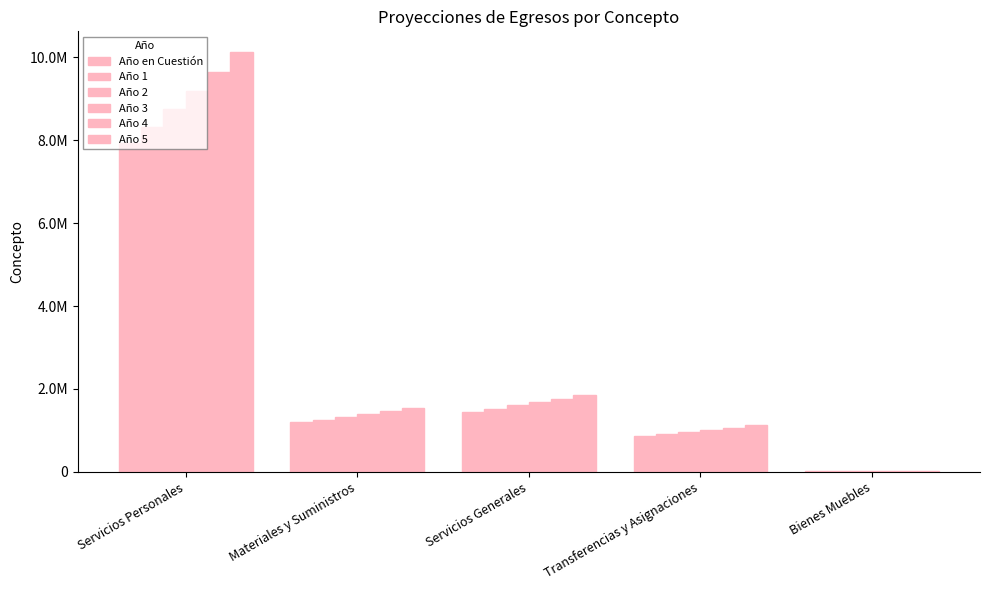

What position from the right is Bienes Muebles?

1